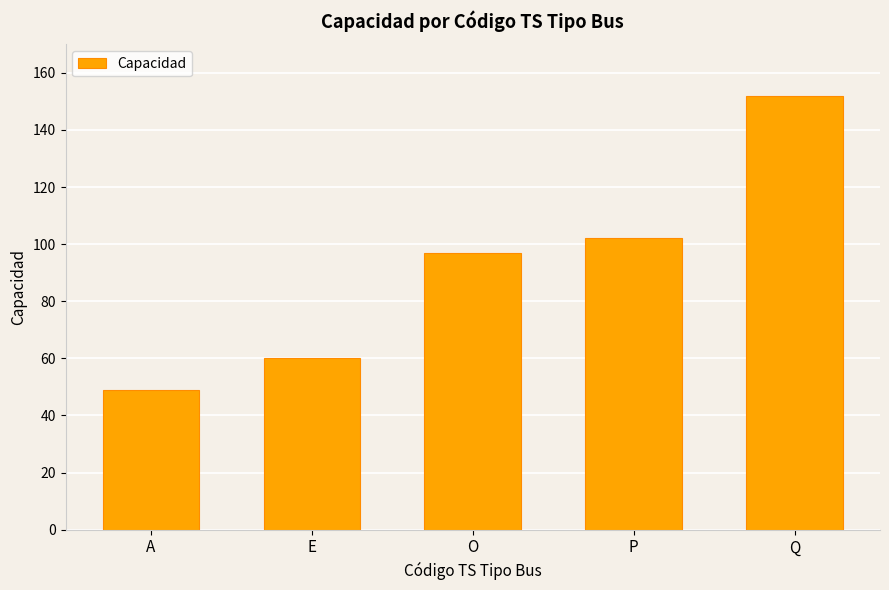

Reading left to right, what are all the values shown in this chart?

49	60	97	102	152